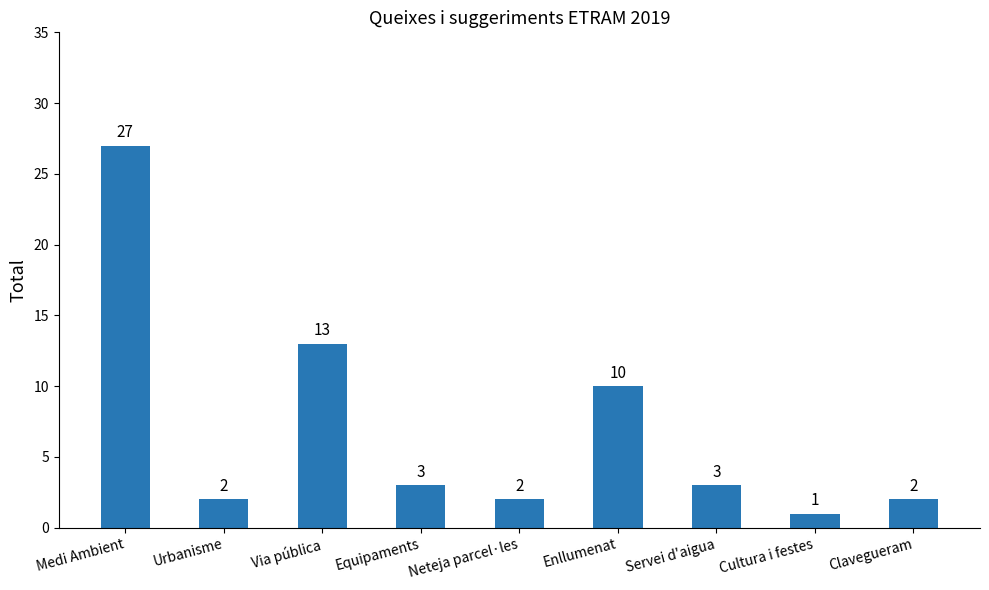

Reading left to right, list all the values displayed in this chart.

27	2	13	3	2	10	3	1	2